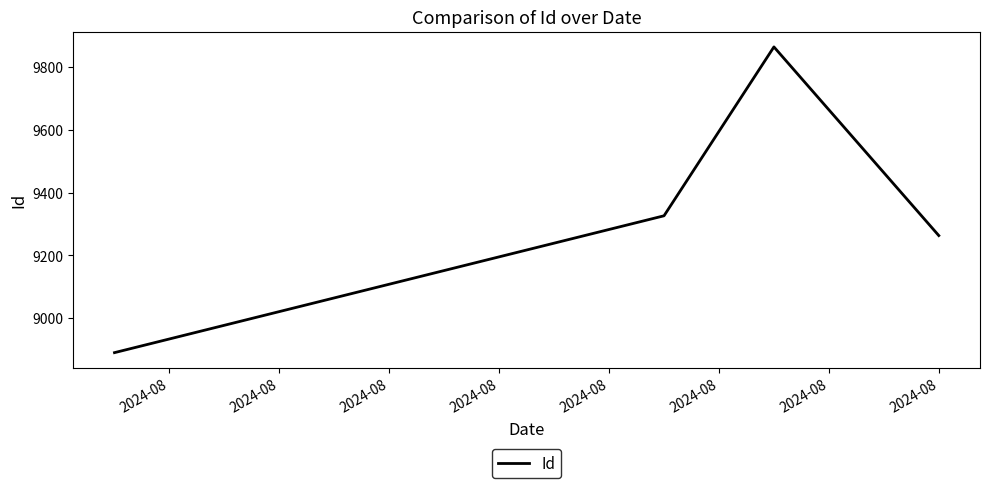

What is the sum of all values?

37343